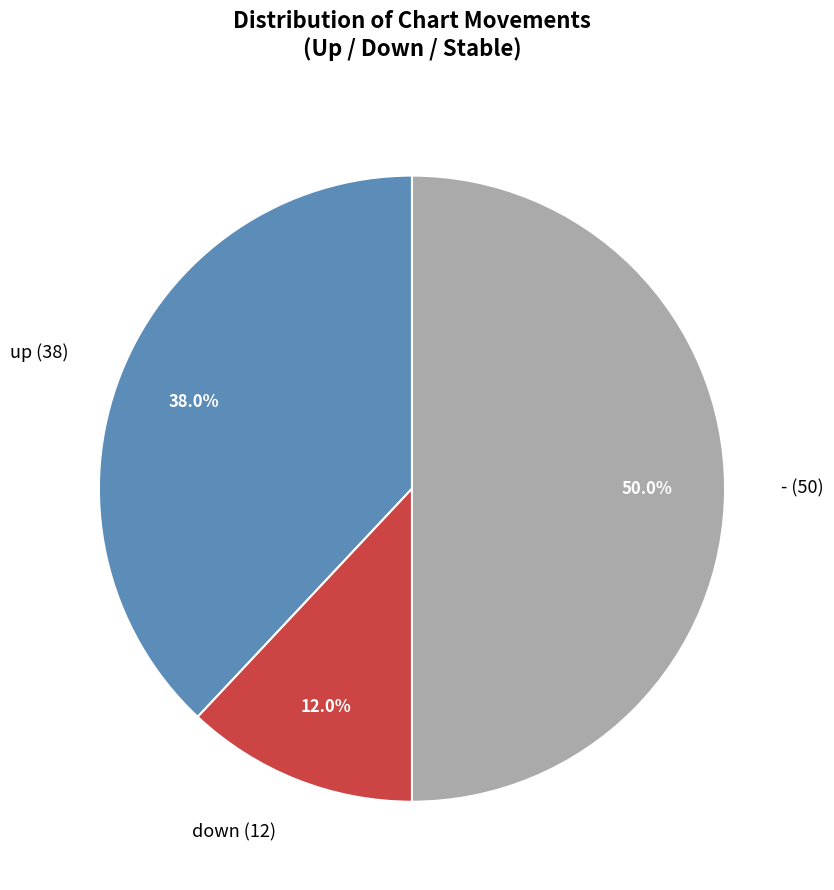

What percentage is NOT represented by up?

62.0%